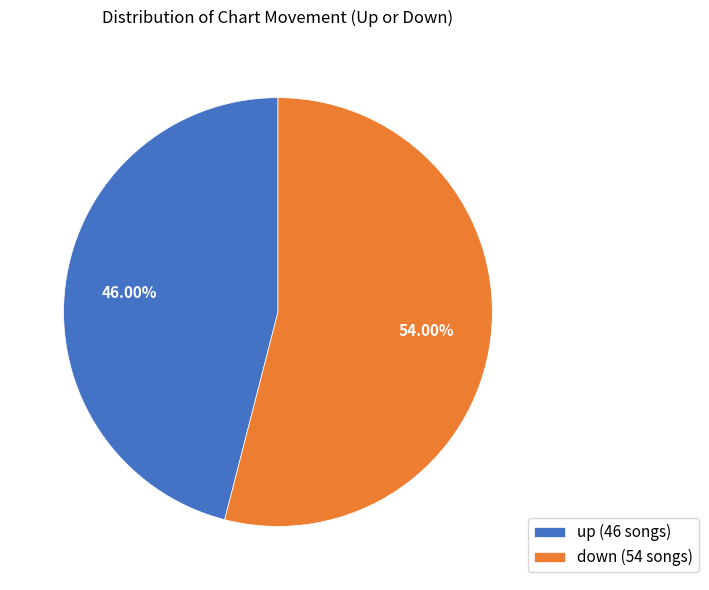

Which has a higher value, up or down?

down